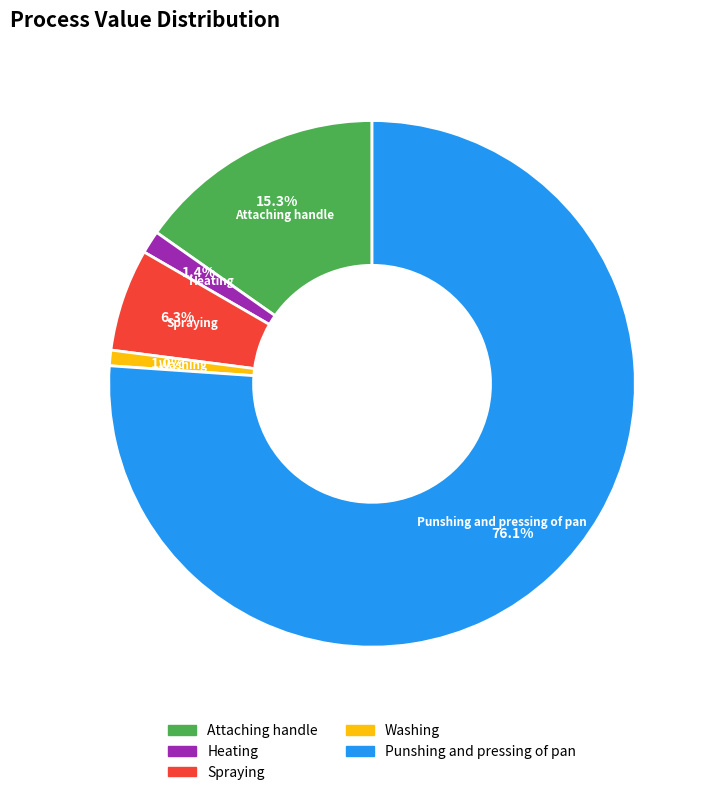

Count the number of slices in the pie.

5